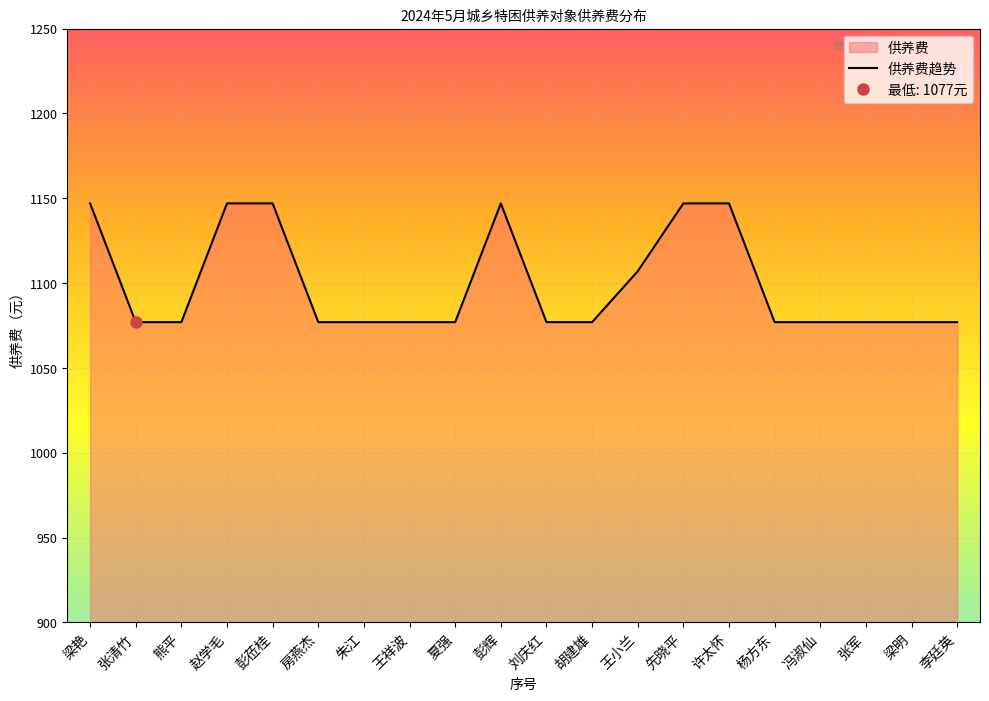

The value at 张军 is 1077. True or false?

True